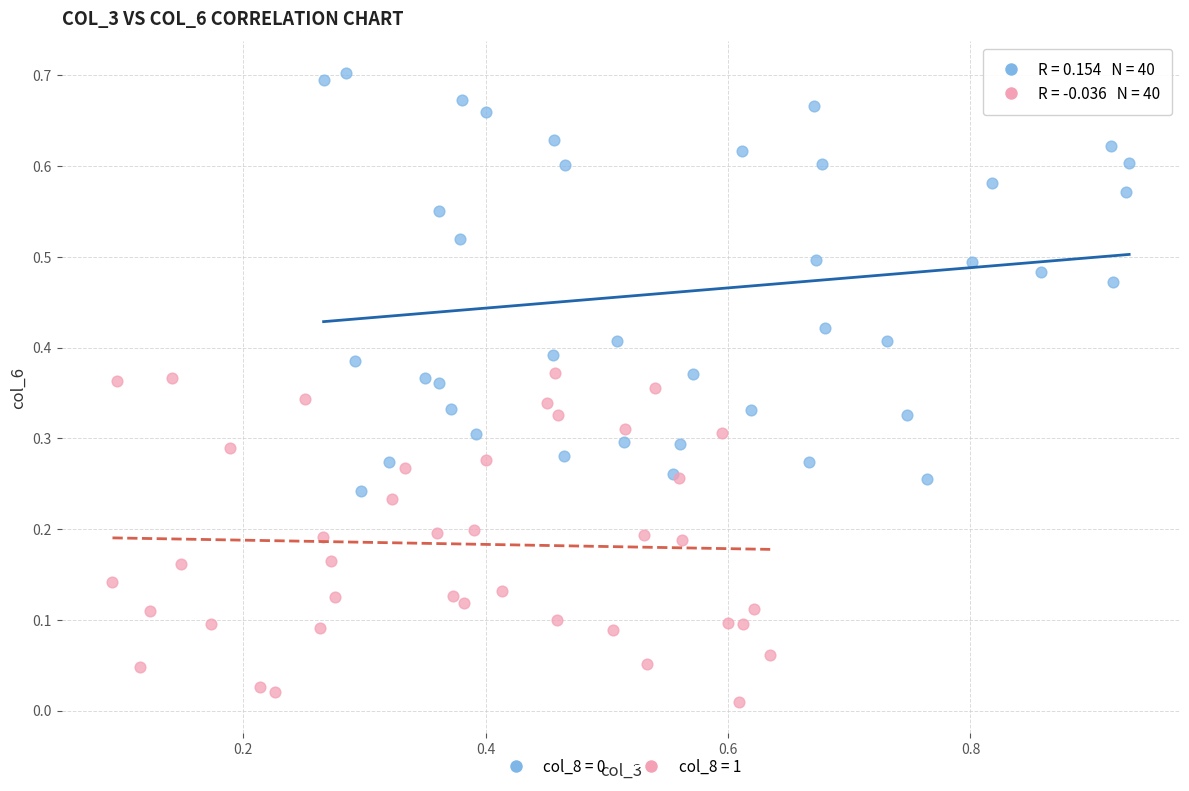

Which series reaches the minimum Y coordinate?

col_8 = 1